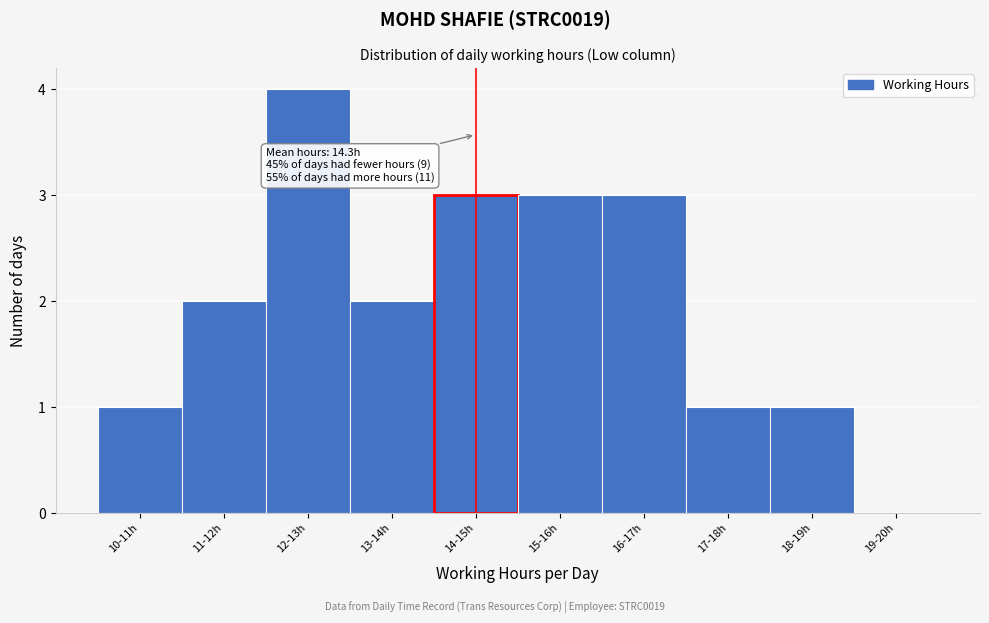

Reading right to left, extract all data points from this chart.

19-20h=0	18-19h=1	17-18h=1	16-17h=3	15-16h=3	14-15h=3	13-14h=2	12-13h=4	11-12h=2	10-11h=1